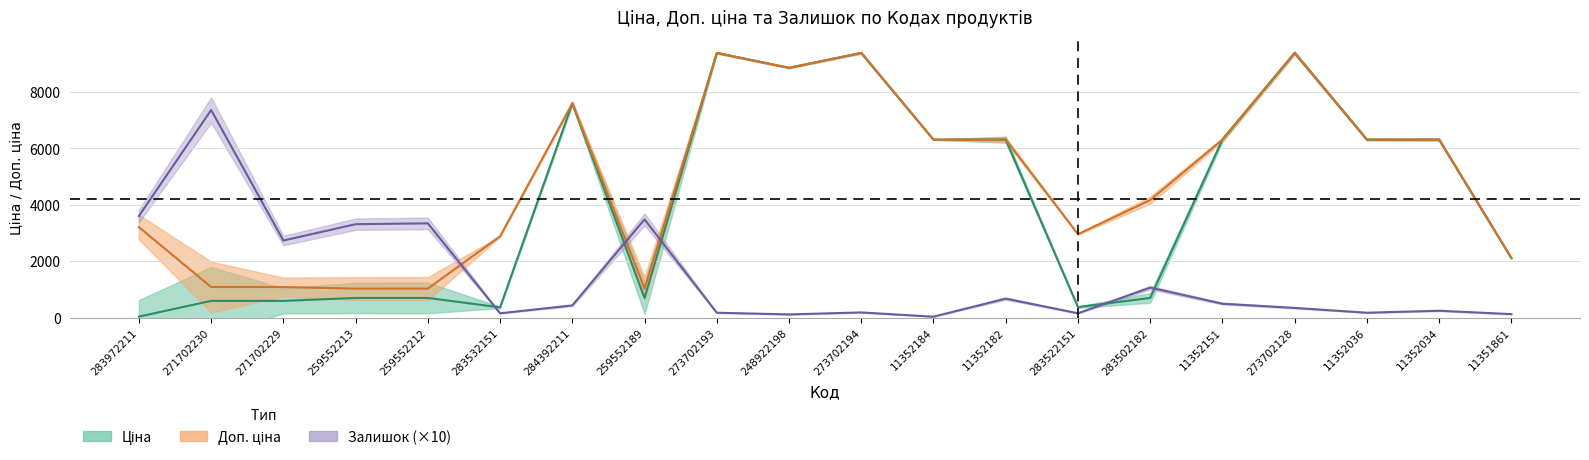

After their last crossing, which series has the higher values: Залишок or Доп. ціна?

Доп. ціна